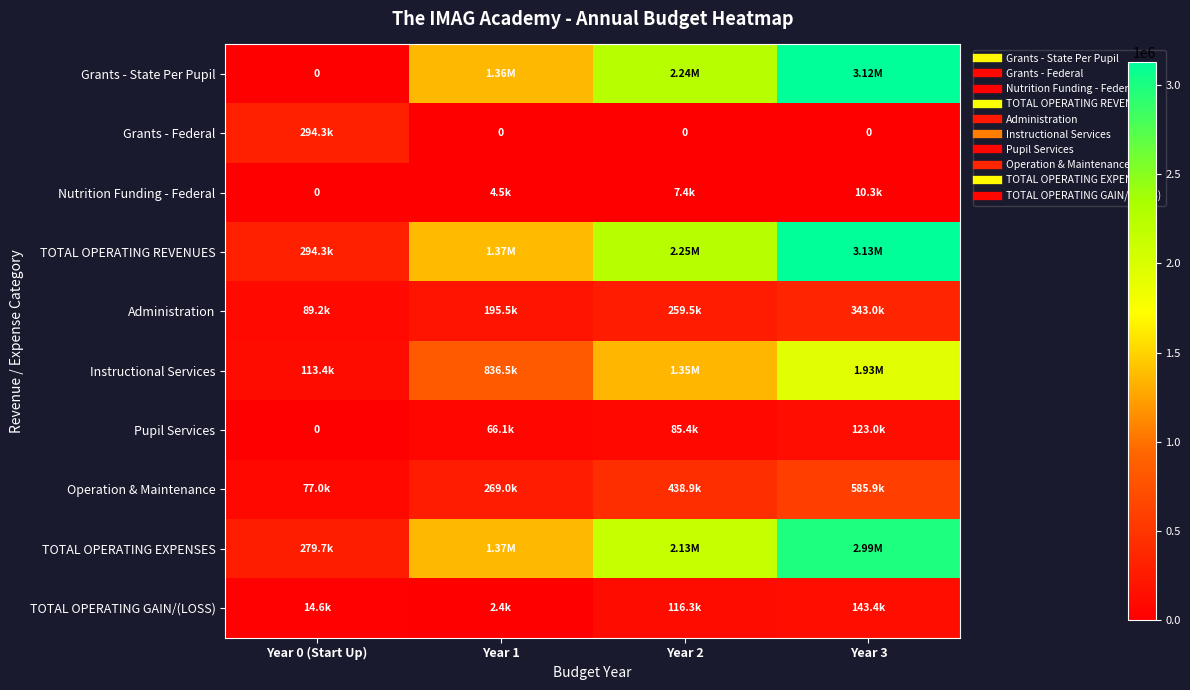

At how many categories does at least one series exceed 941520?

3